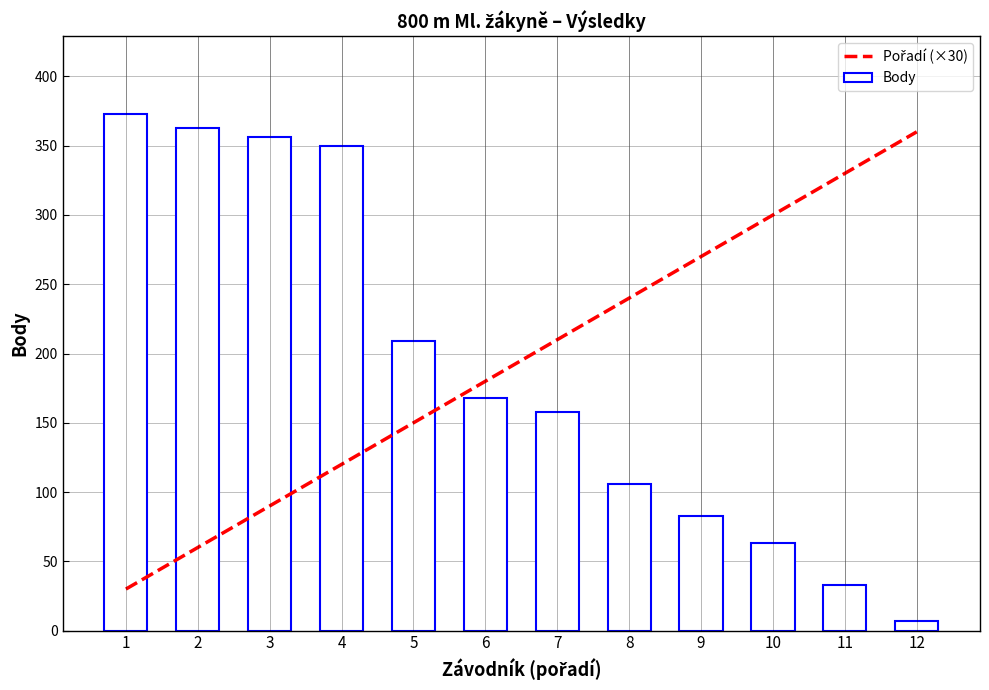

What is the difference between the second highest and minimum values in the Pořadí (×30) series?

300